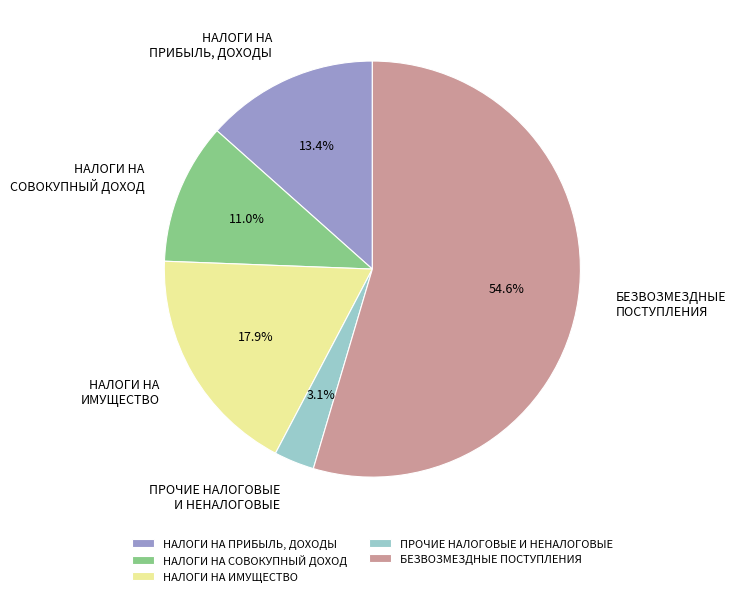

To the nearest percent, what is the average slice percentage?

20%